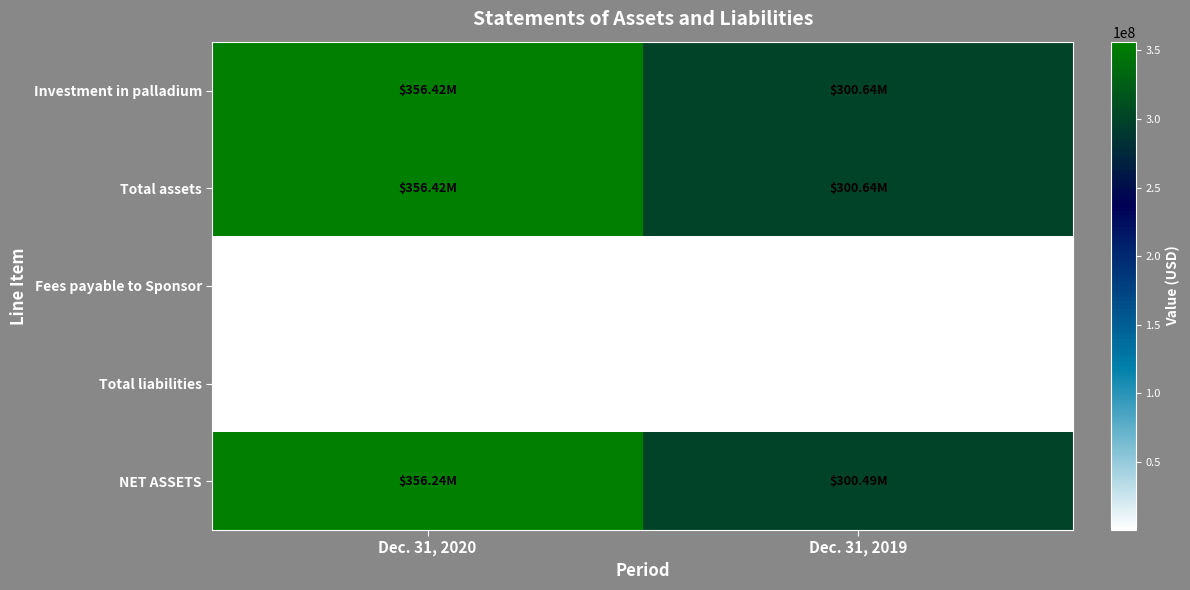

What is the total value across all series at Dec. 31, 2020?

1069457515